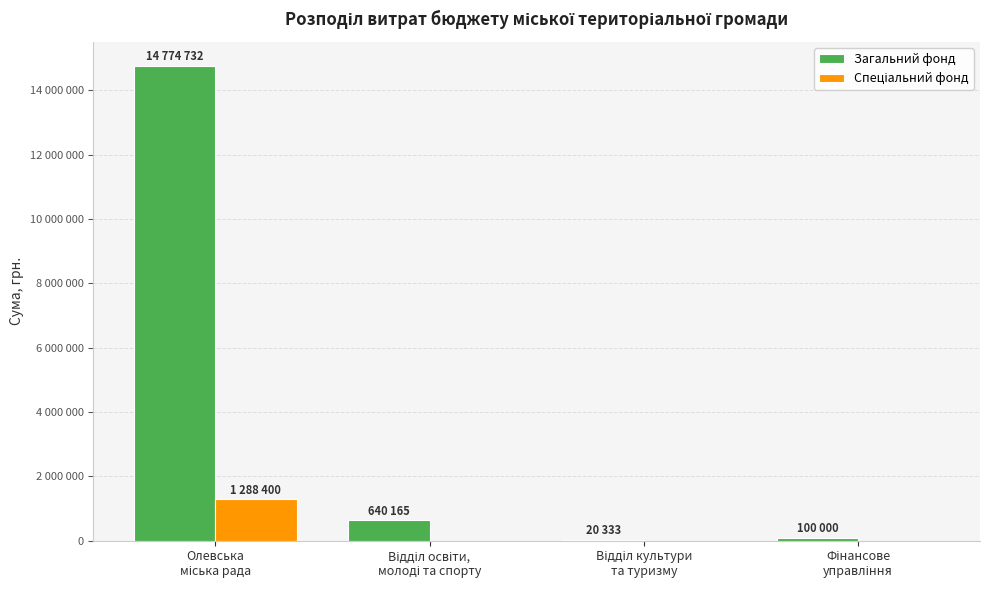

At which category does the chart reach its minimum across all series?

Відділ освіти,
молоді та спорту